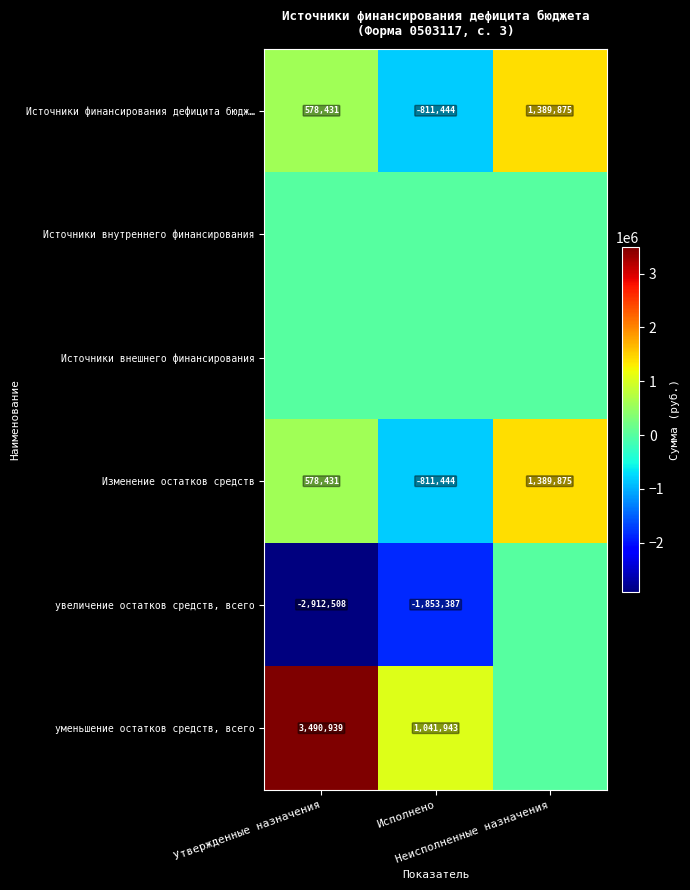

List the labels in order of Источники финансирования дефицита бюдж… value, largest first.

Неисполненные назначения, Утвержденные назначения, Исполнено